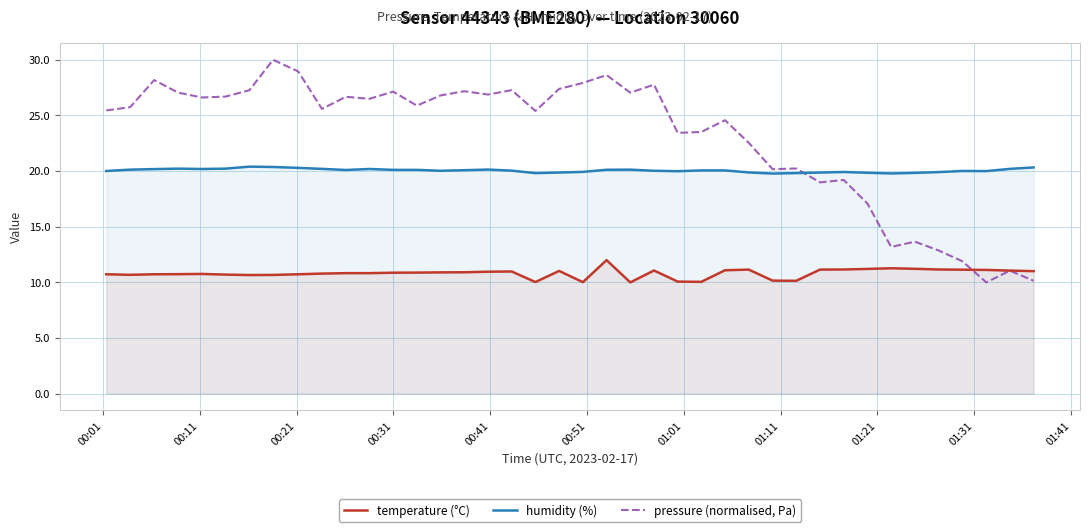

Which series has the largest total across all categories?

pressure (normalised, Pa)